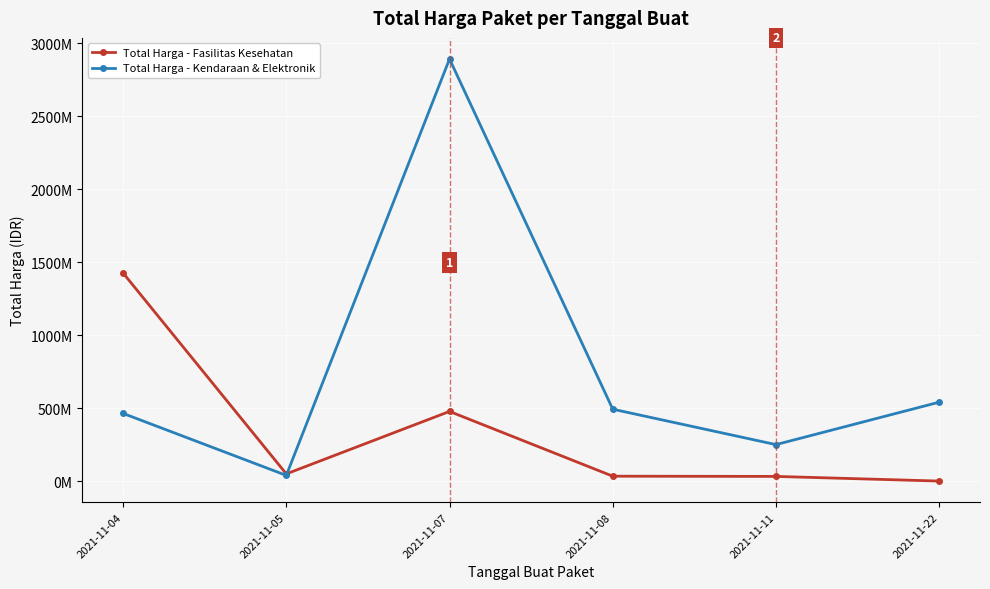

At which category does the chart reach its peak across all series?

2021-11-07